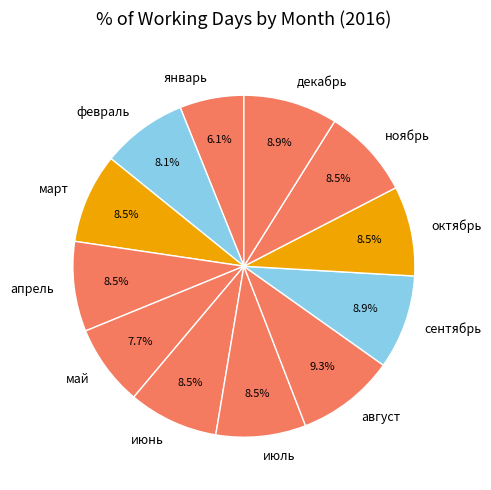

Combined, what portion of the pie is январь and февраль?

14.2%